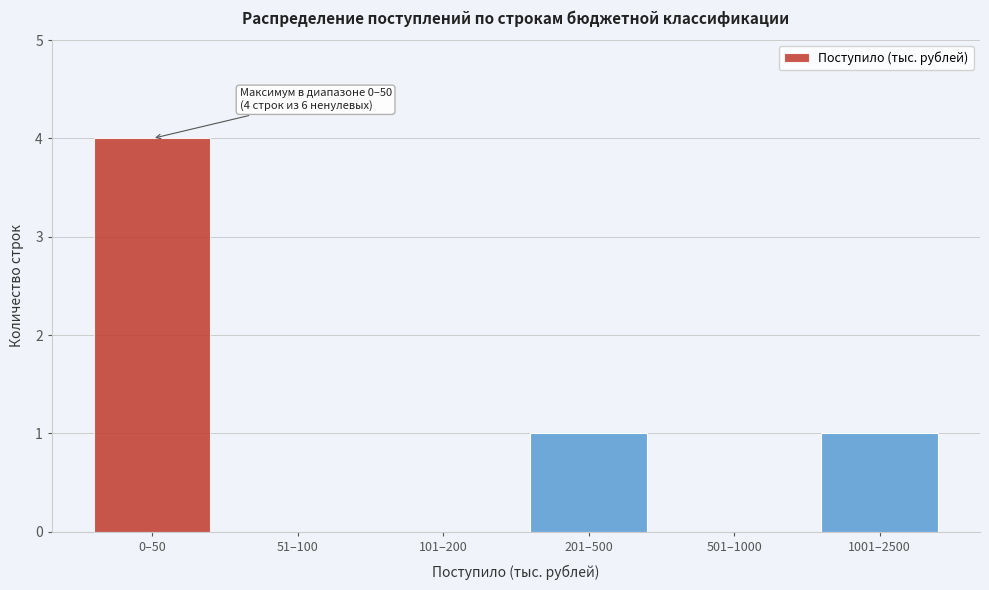

Reading right to left, what are all the values shown in this chart?

1001–2500=1	501–1000=0	201–500=1	101–200=0	51–100=0	0–50=4